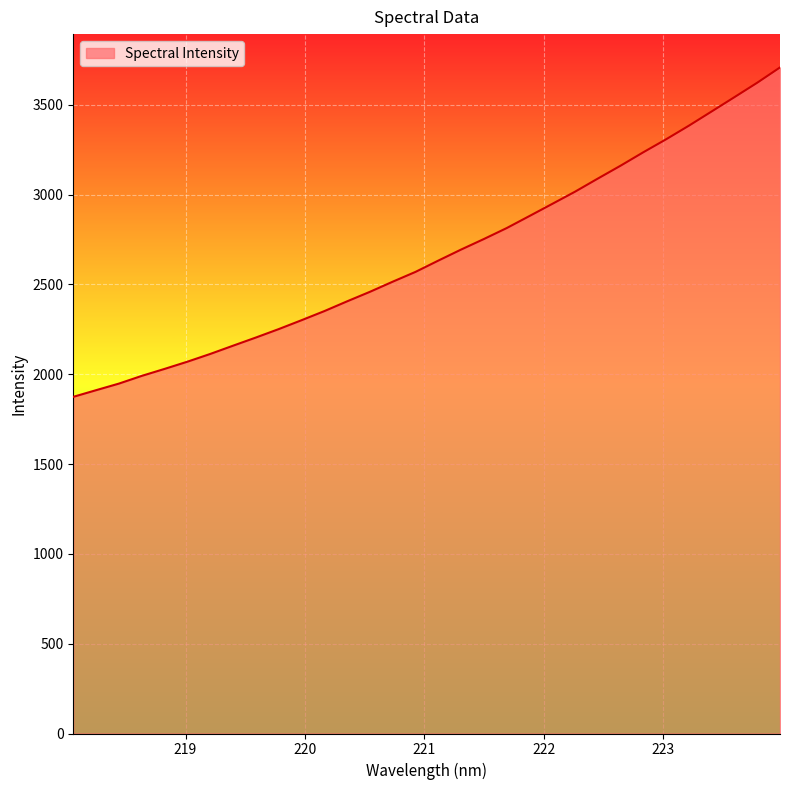

What is the maximum value shown in the chart?

3708.2